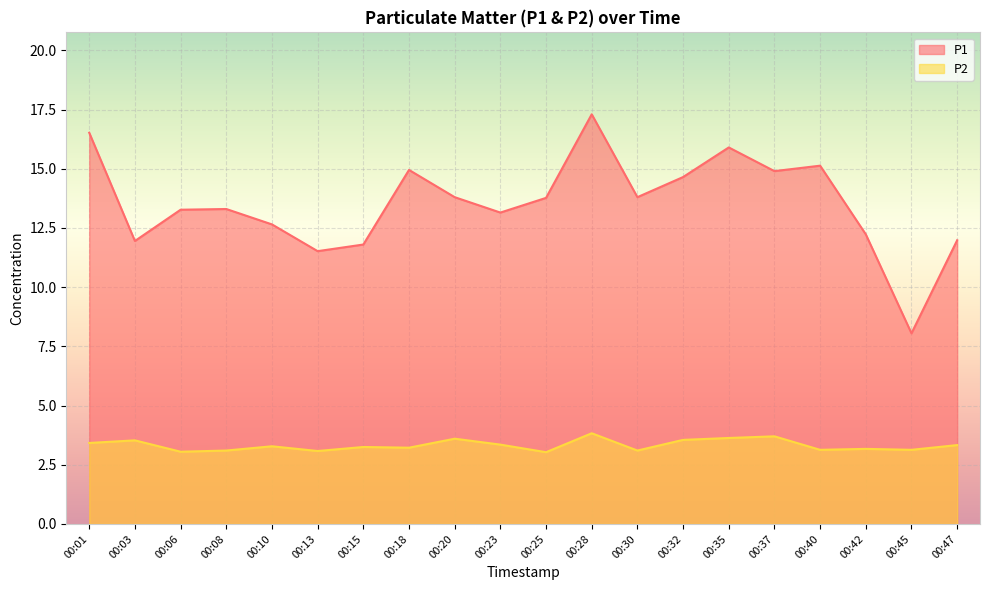

What is the sum of the P1 values at 00:37 and 00:08?

28.2